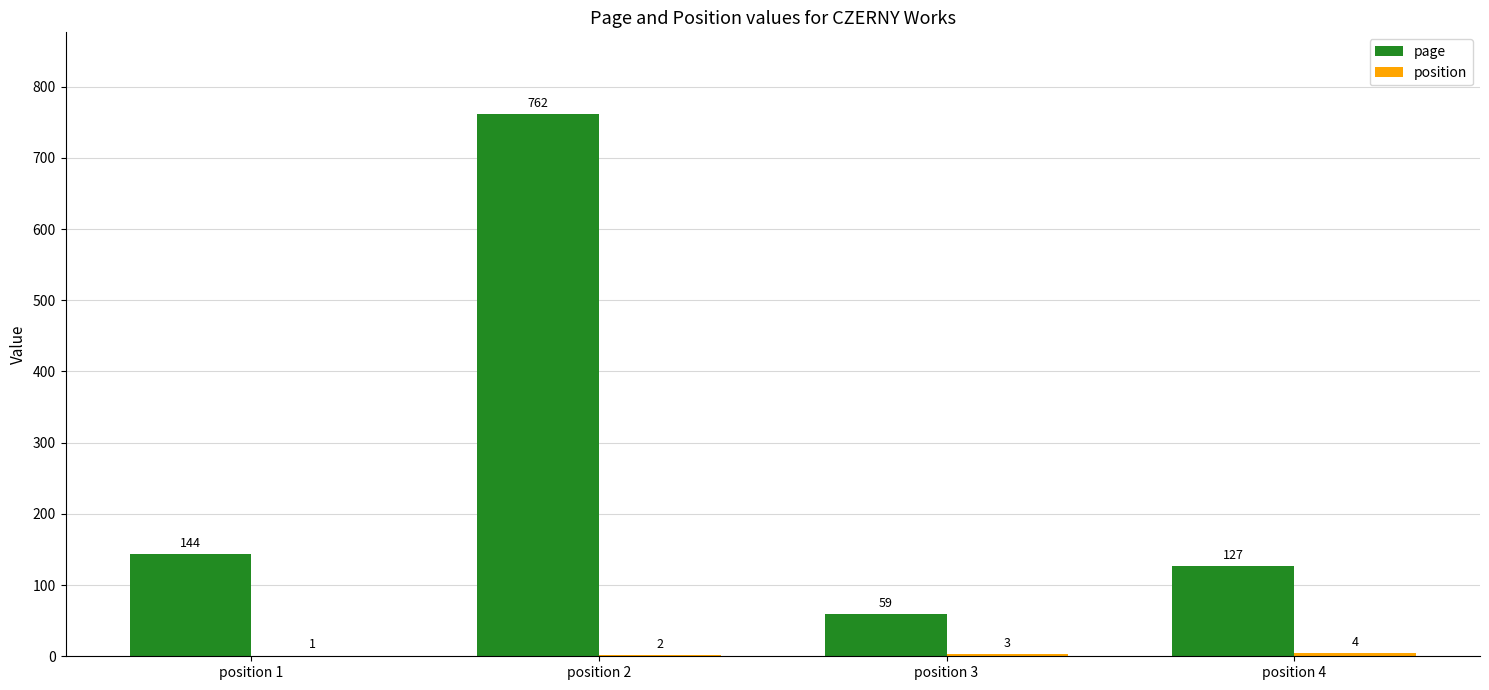

What is the greatest value displayed?

762